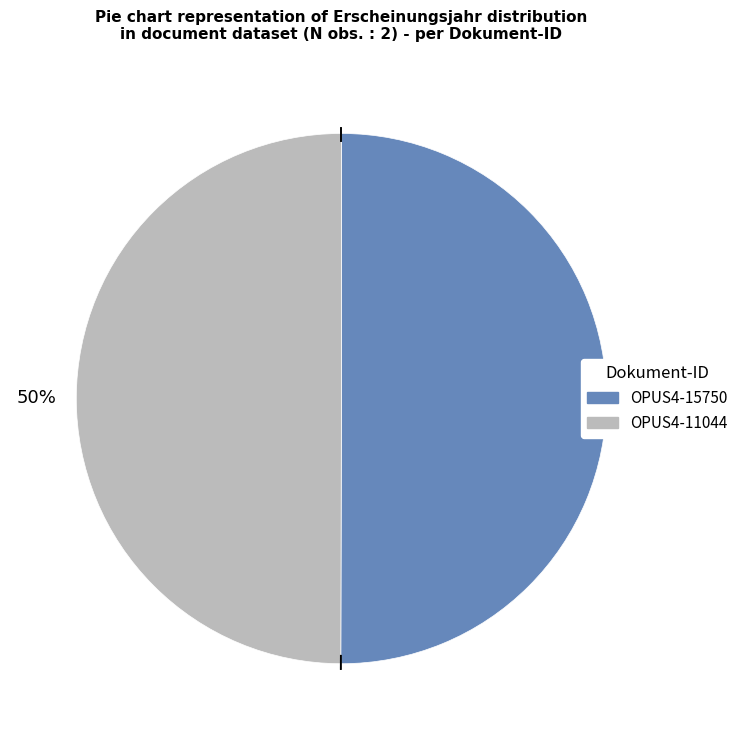

What is the ratio of the value at OPUS4-15750 to the value at OPUS4-11044?

1.0